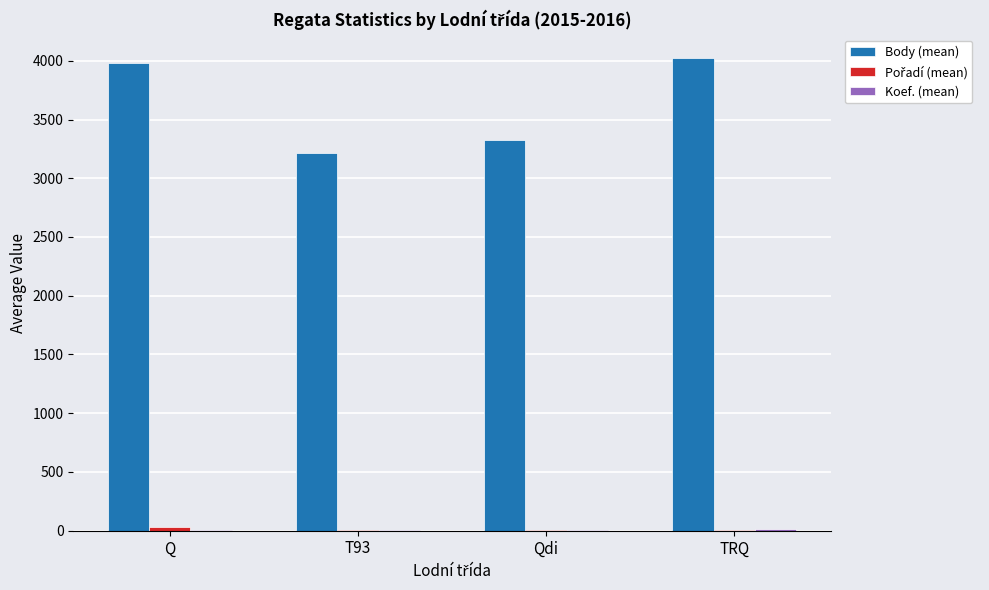

Between Q and T93, which series saw the biggest shift?

Body (mean)